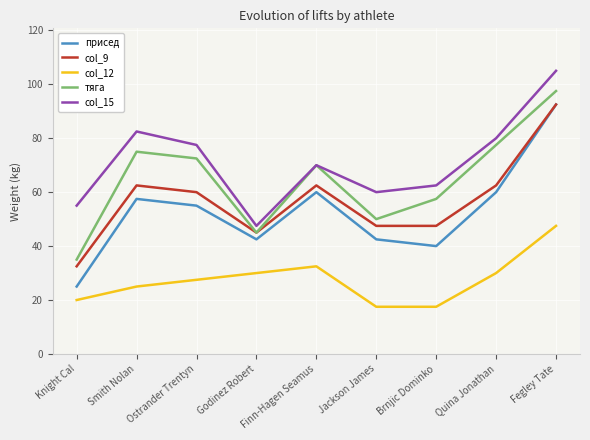

What is the lowest value of the col_12 series?

17.5